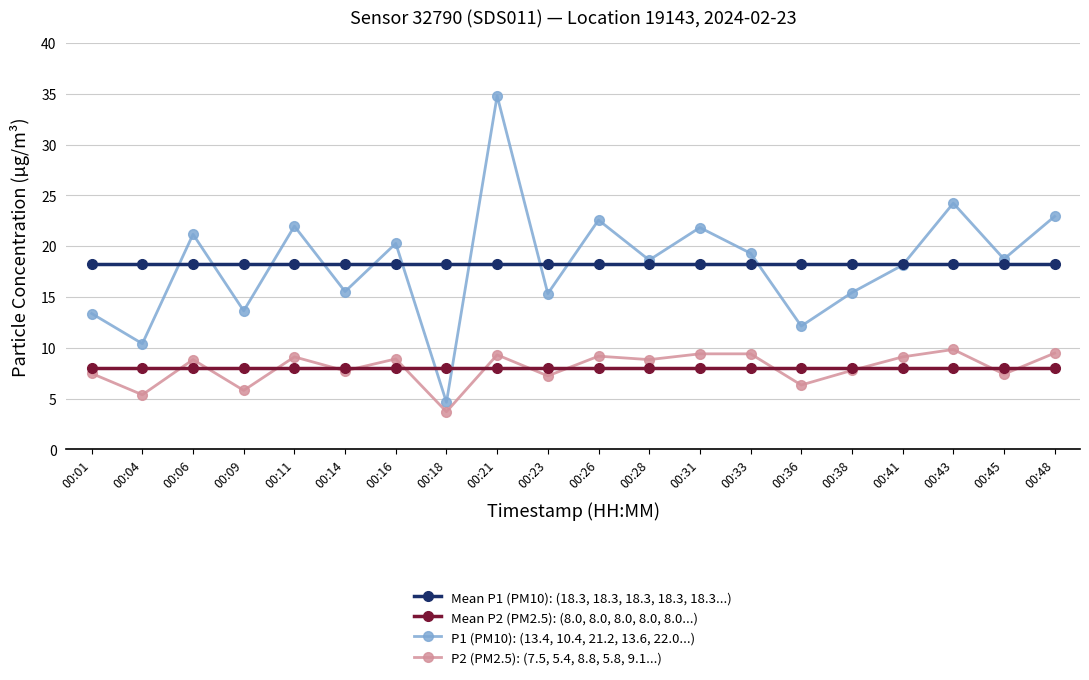

Rank the series by their maximum value, from lowest to highest.

Mean P2 (PM2.5): (8.0, 8.0, 8.0, 8.0, 8.0...), P2 (PM2.5): (7.5, 5.4, 8.8, 5.8, 9.1...), Mean P1 (PM10): (18.3, 18.3, 18.3, 18.3, 18.3...), P1 (PM10): (13.4, 10.4, 21.2, 13.6, 22.0...)